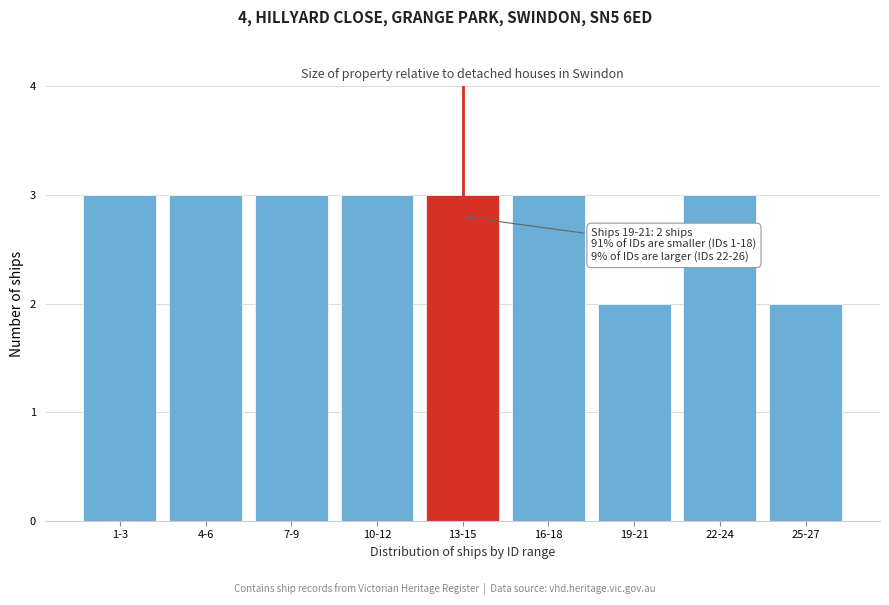

Reading left to right, extract all data points from this chart.

3	3	3	3	3	3	2	3	2